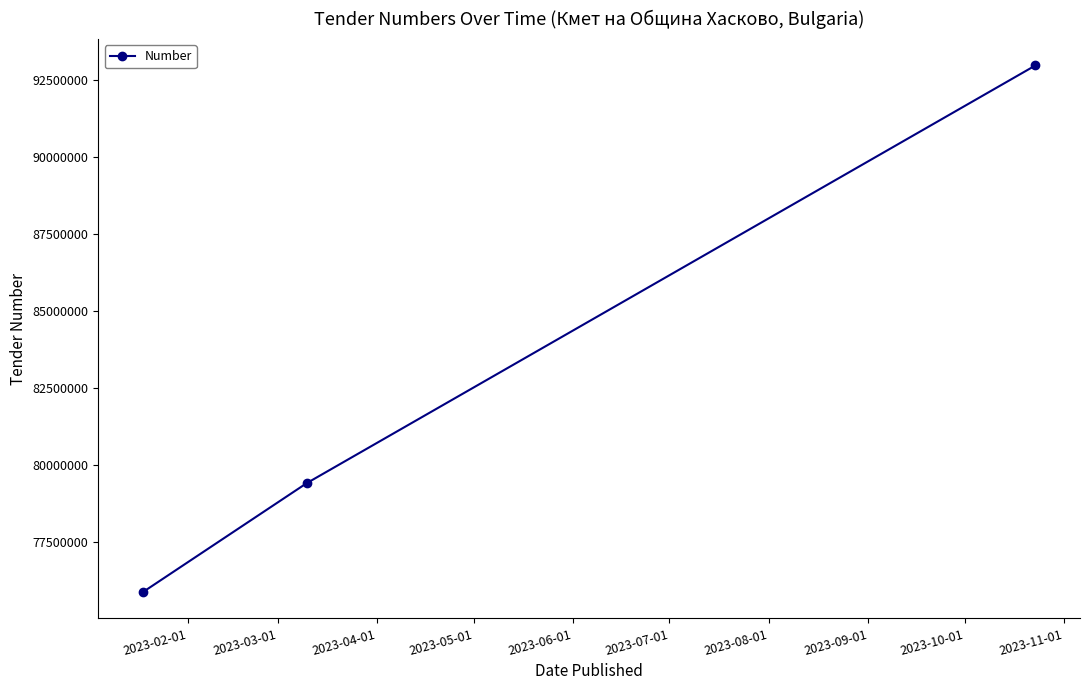

What is the maximum value shown in the chart?

92963528